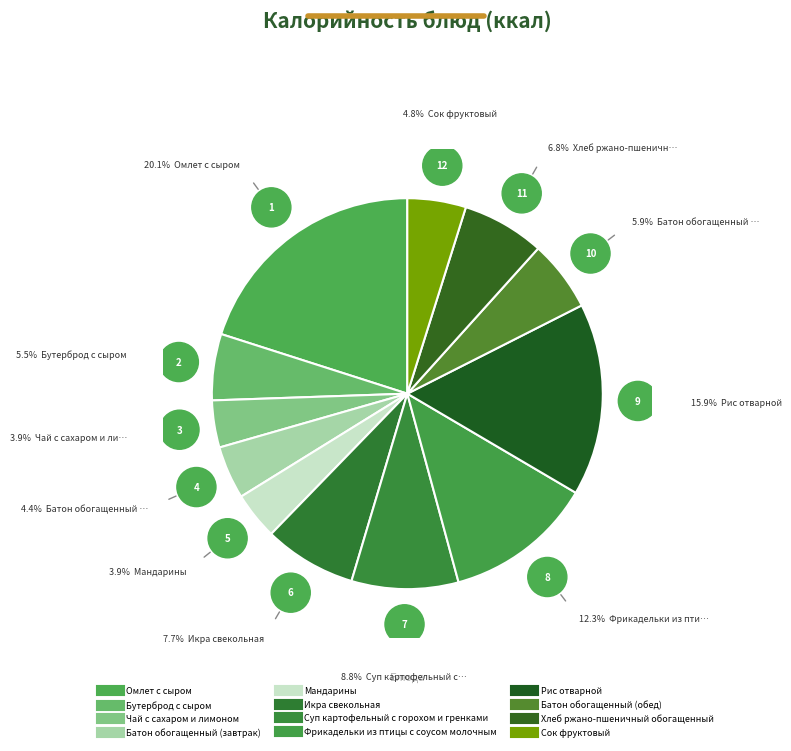

Which slice is the largest?

Омлет с сыром